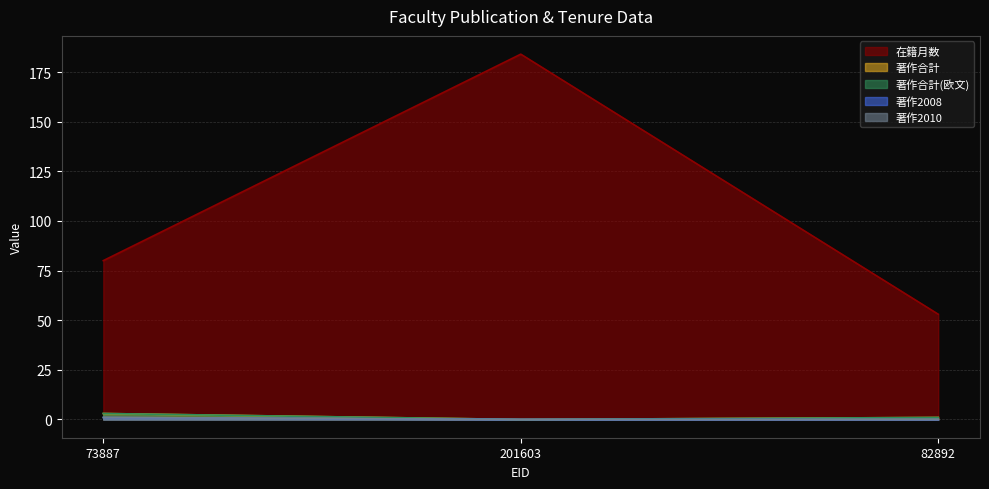

Between 73887 and 82892, which is larger?

73887